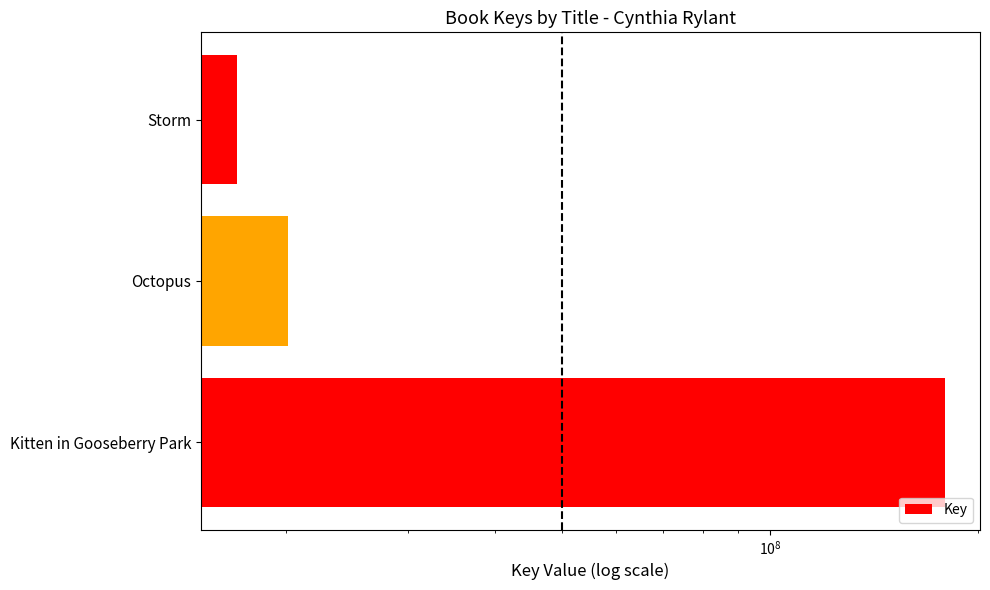

Reading left to right, list all the values displayed in this chart.

178858088	20124374	16951400